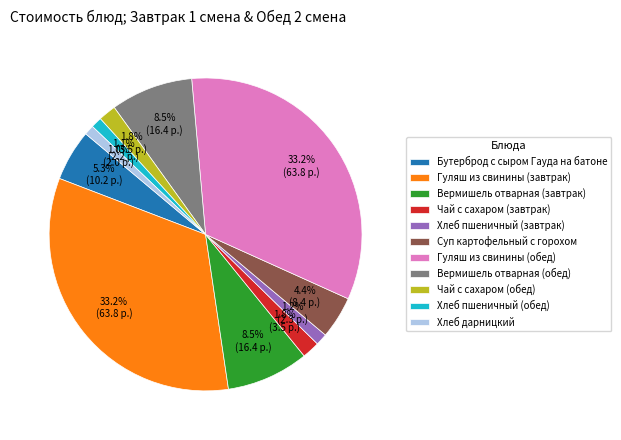

How much of the chart is everything except Хлеб дарницкий?

99.0%